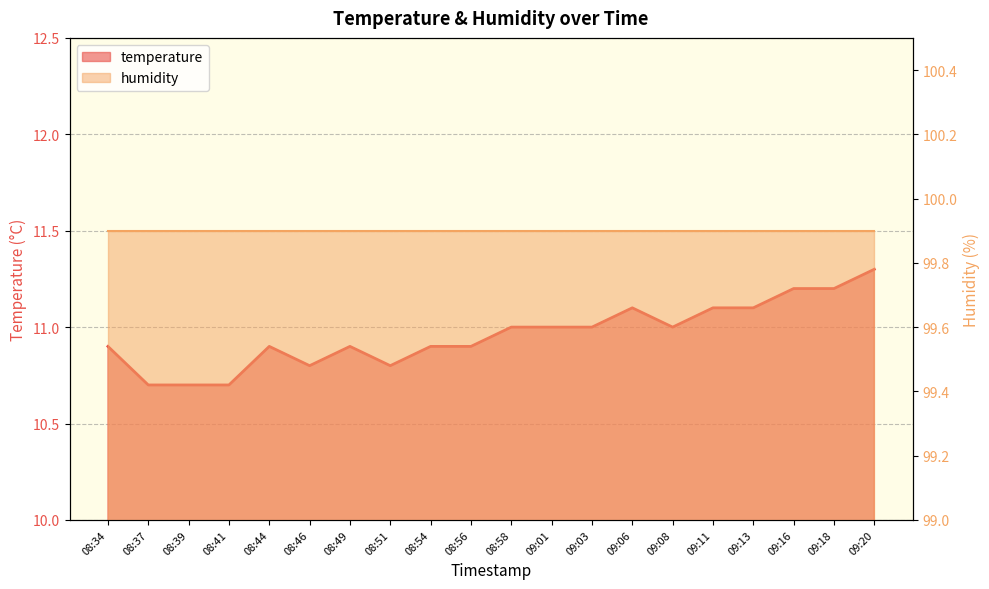

Which label corresponds to the smallest value in the chart?

08:37